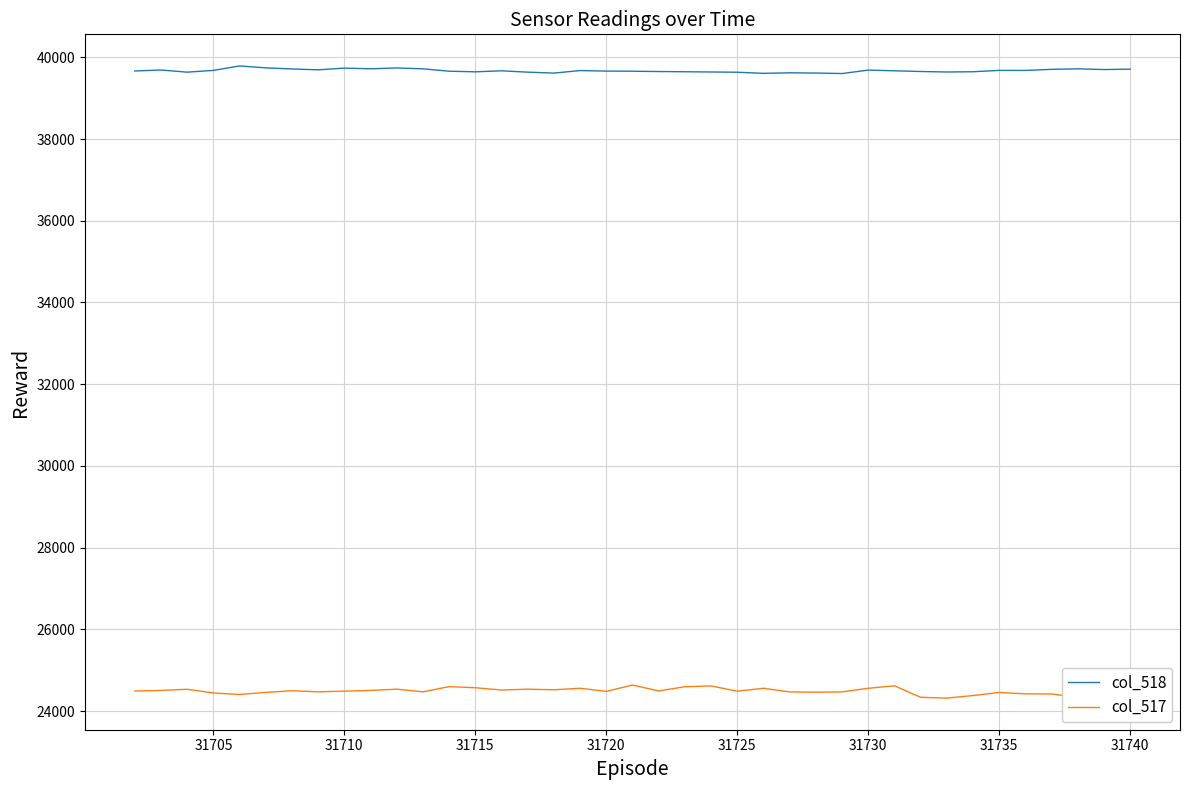

List the series in order of their peak value, lowest first.

col_517, col_518